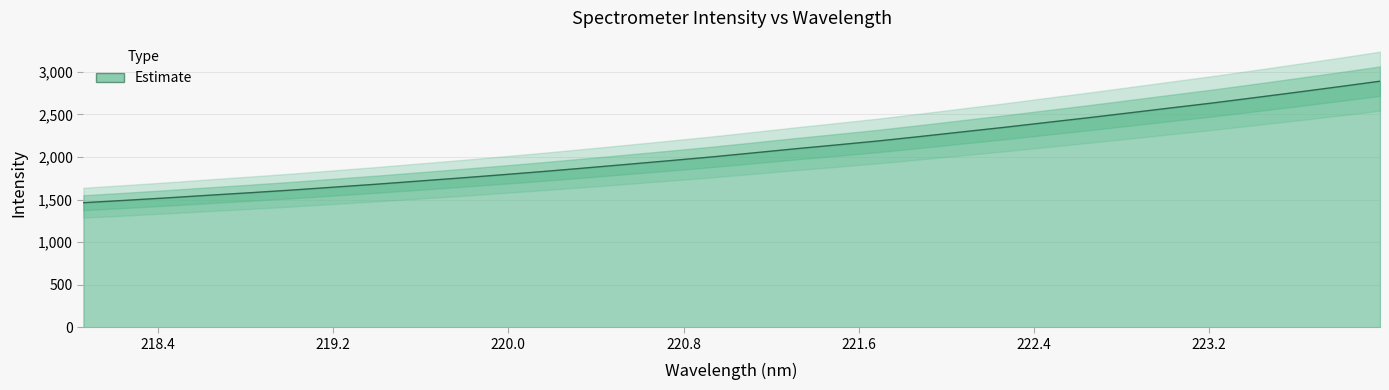

True or false: the data has more than 1 interior local peaks.

False